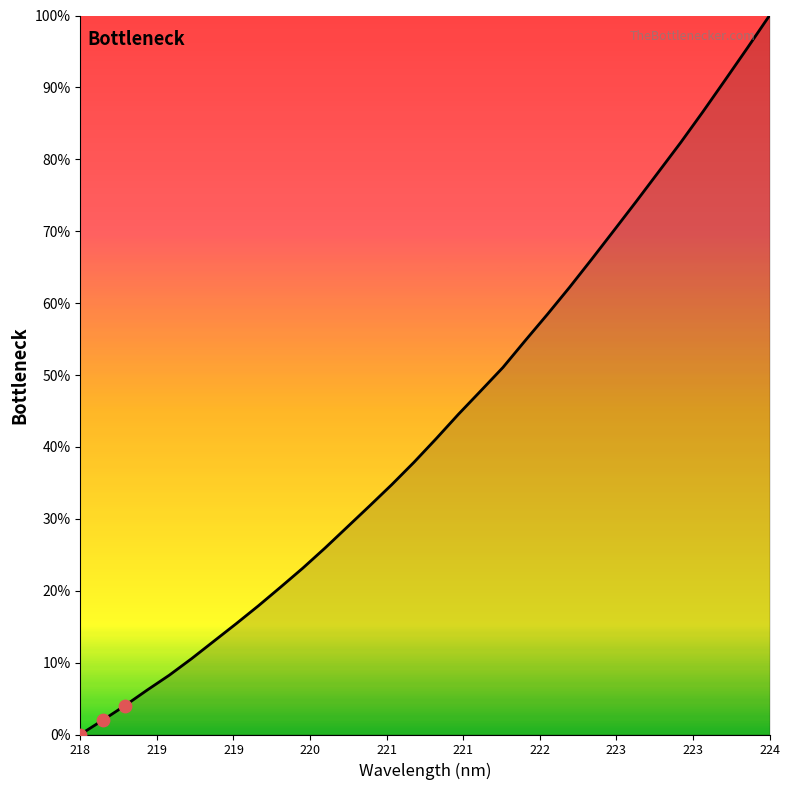

What is the maximum value shown in the chart?

100.0